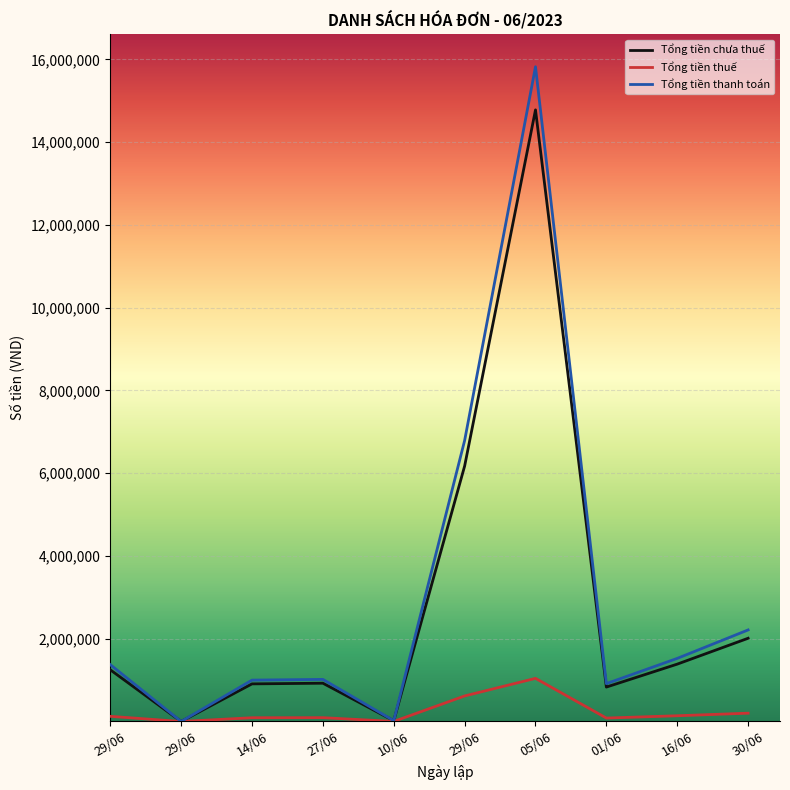

What is the total value across all series at 10/06?

40000